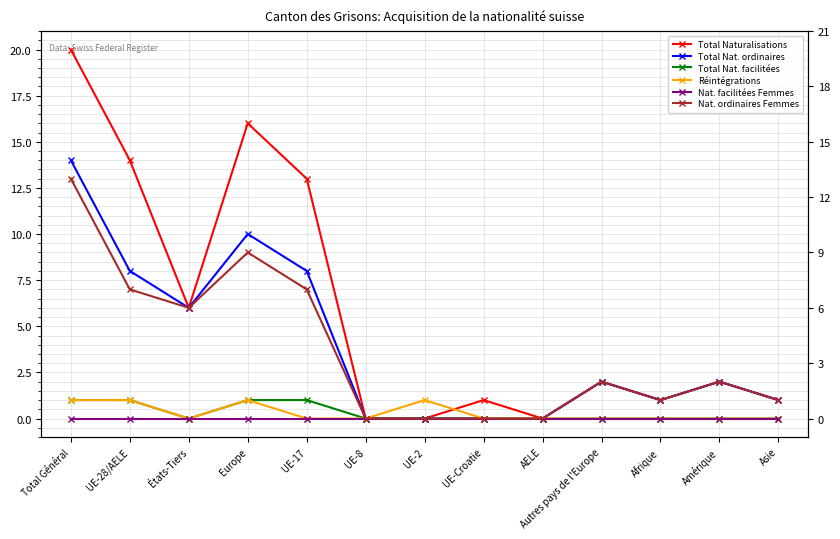

At which label does Nat. facilitées Femmes reach its minimum?

Total Général